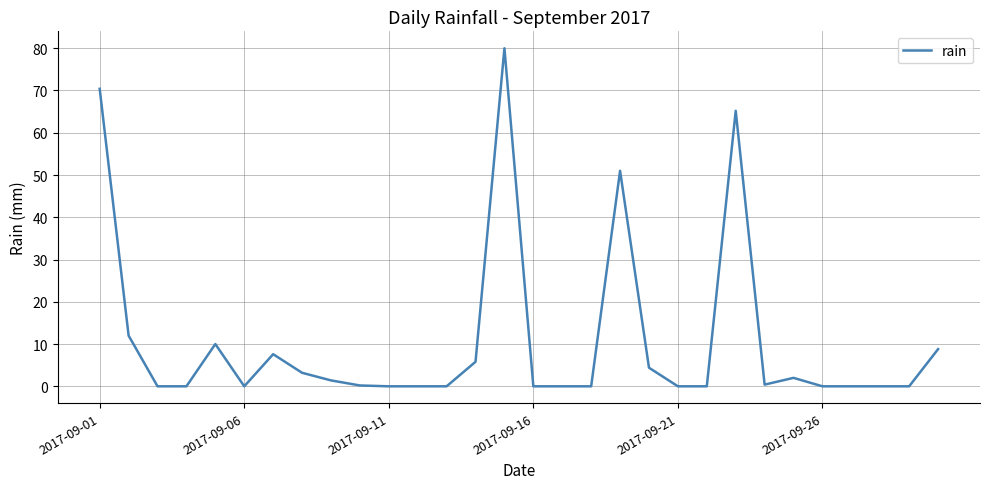

What is the greatest value displayed?

80.0